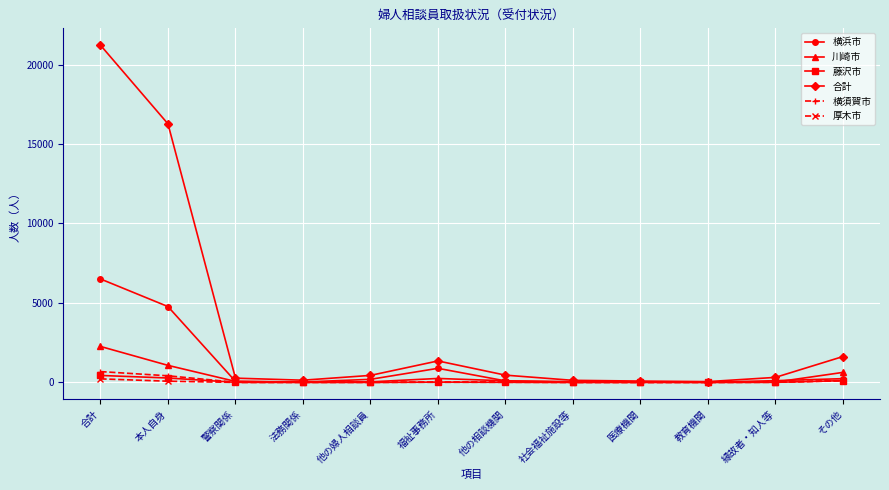

What is the maximum value shown in the chart?

21217